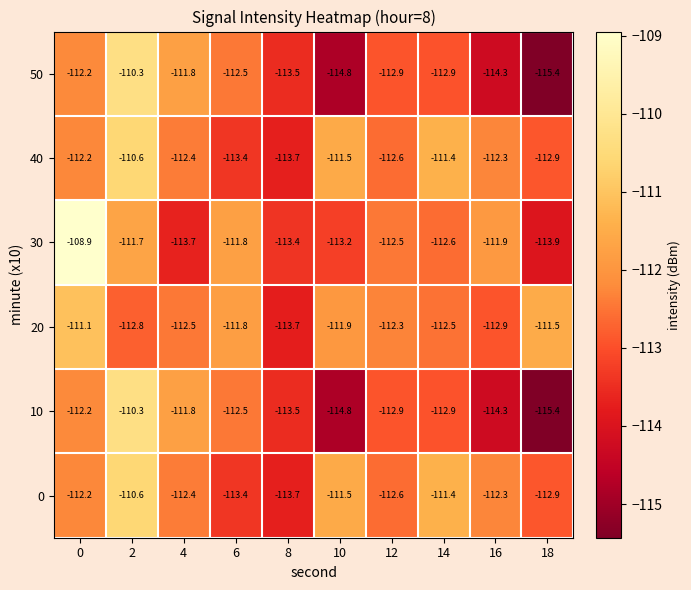

What is the sum of all 40 values?

-1123.0